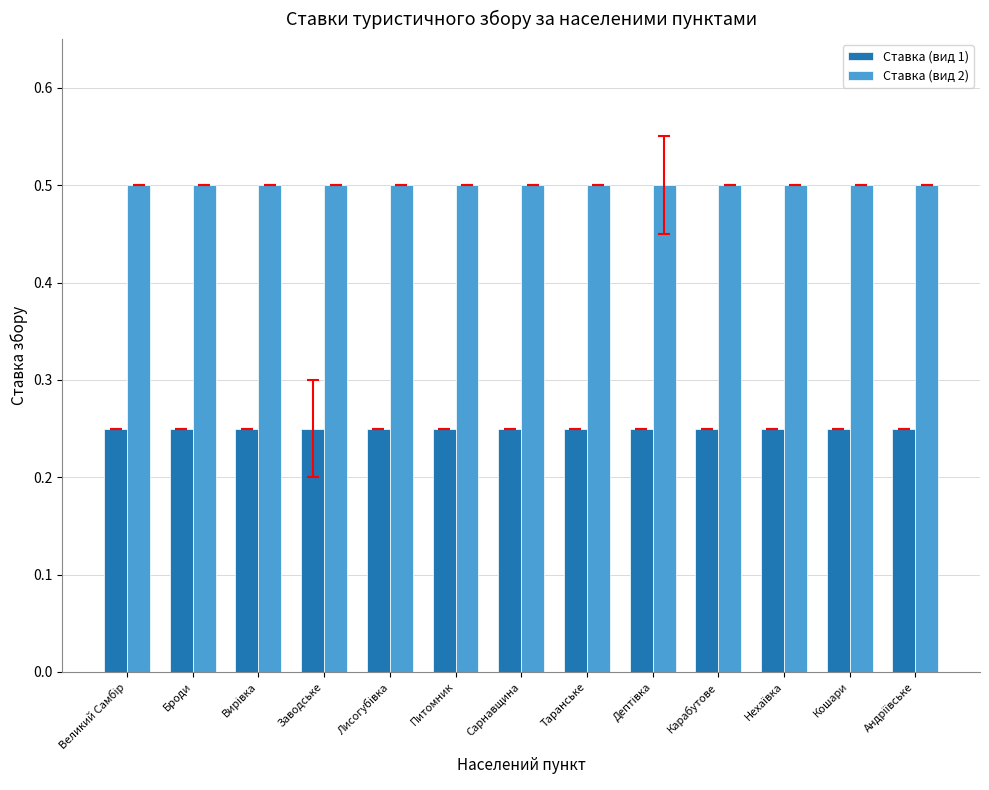

What is the average value of the Ставка (вид 2) series?

0.5